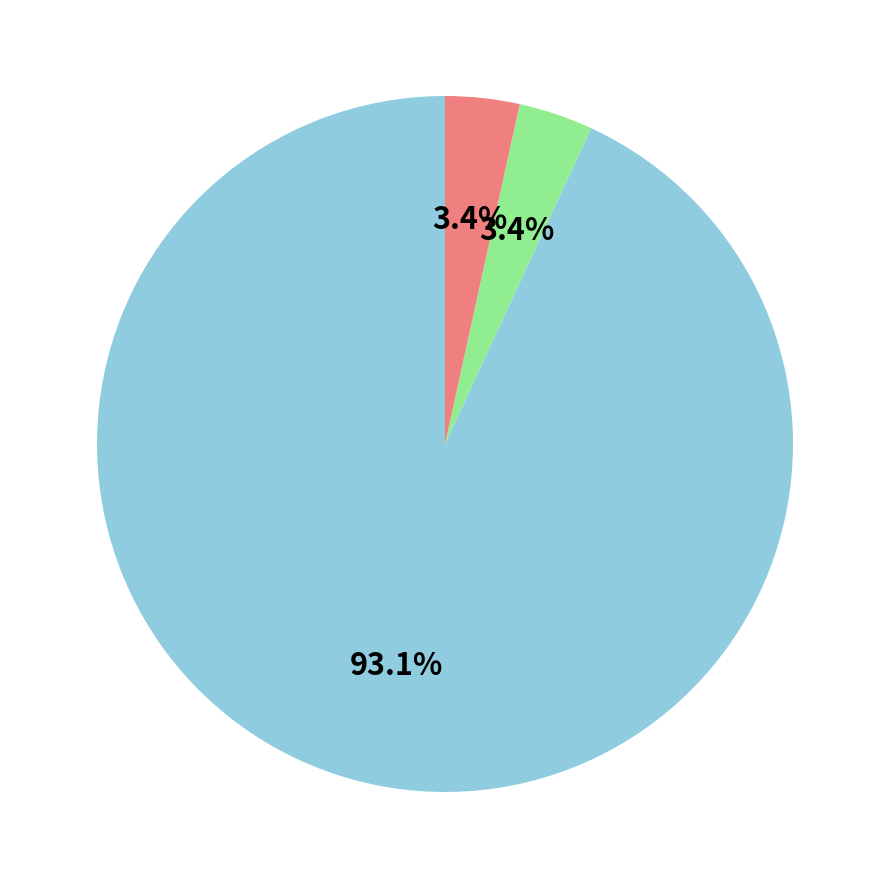

Does any single category account for the majority?

Yes